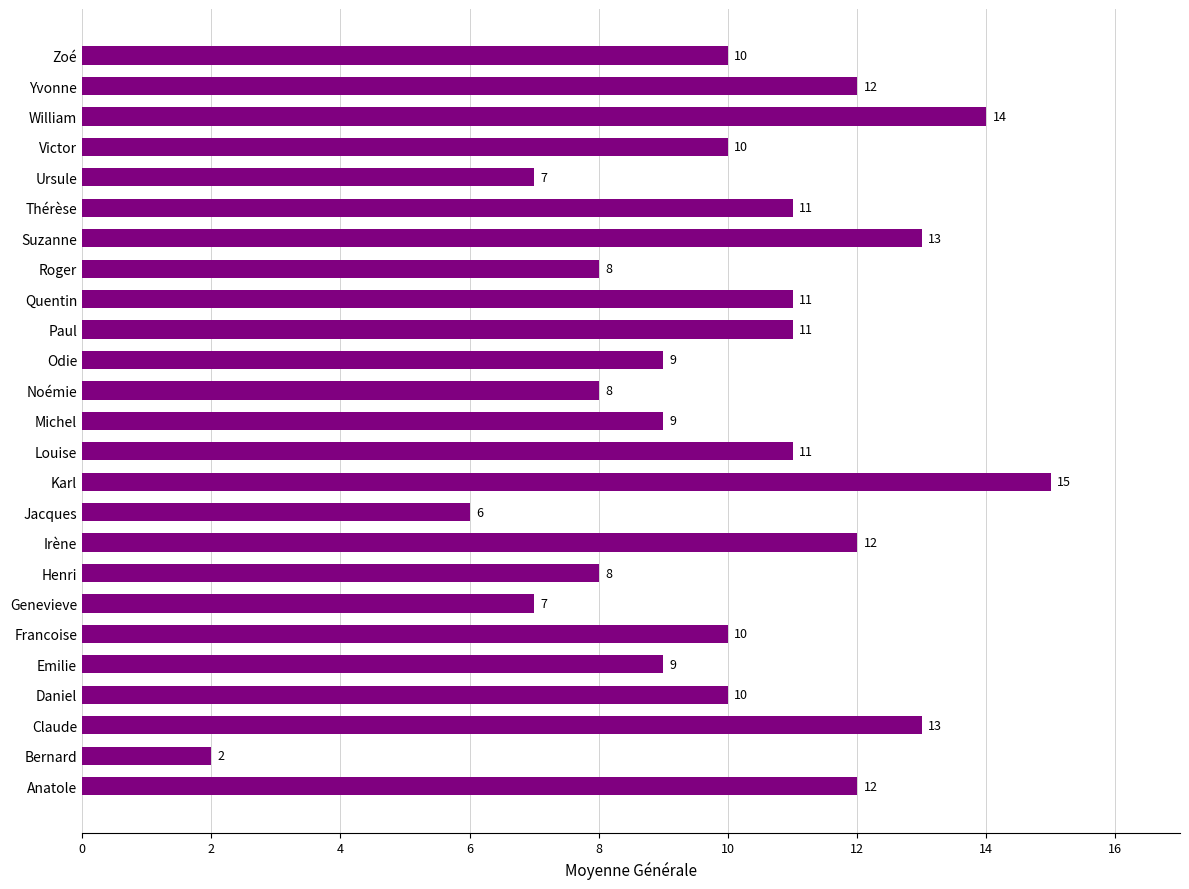

Reading bottom to top, extract all data points from this chart.

12	2	13	10	9	10	7	8	12	6	15	11	9	8	9	11	11	8	13	11	7	10	14	12	10